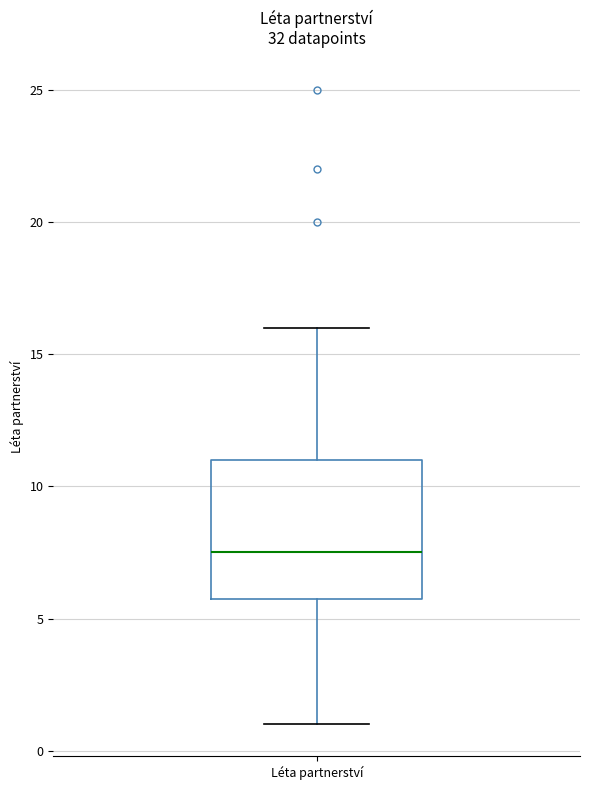

Read this box plot against the y-axis: the position of the median line, the range covered by the box, and the ends of both whiskers. The values are not printed on the chart, so give them approximately, as read against the axis.

median 7.5, box 6.0 to 11.0, whiskers 1.0 to 16.0